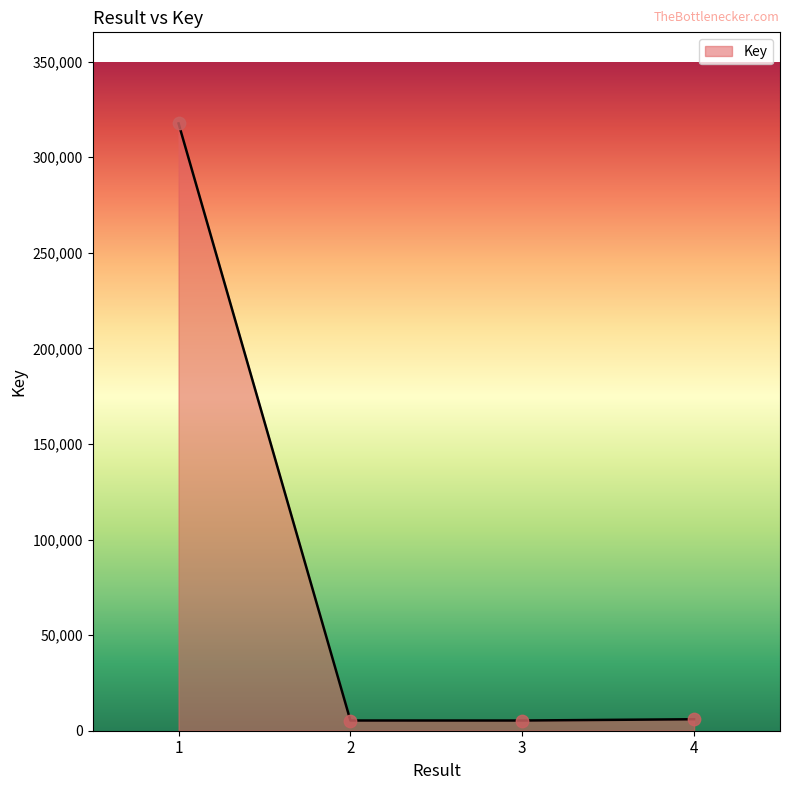

What is the change in value from 1 to 2?

-312310